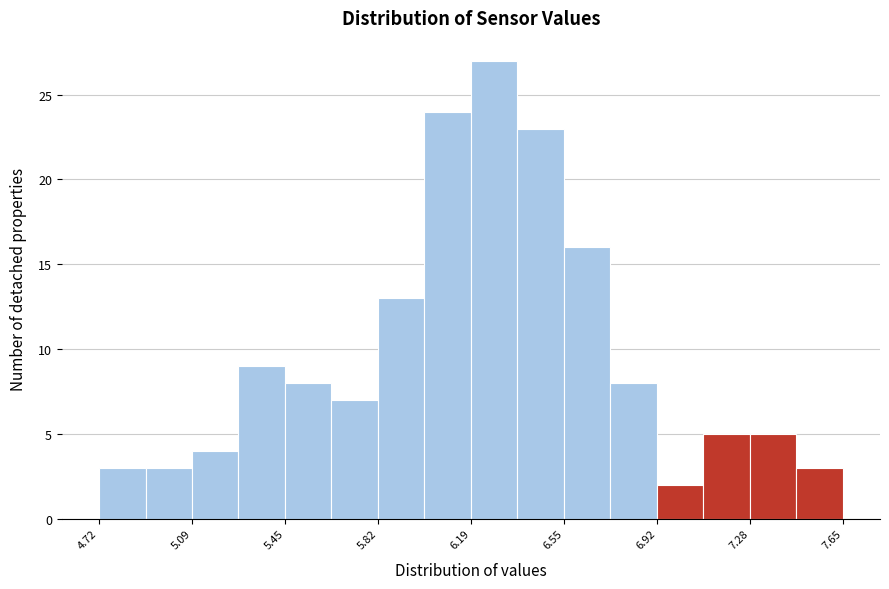

Read against the x-axis, roughly where is the centre of the tallest bar?

6.30